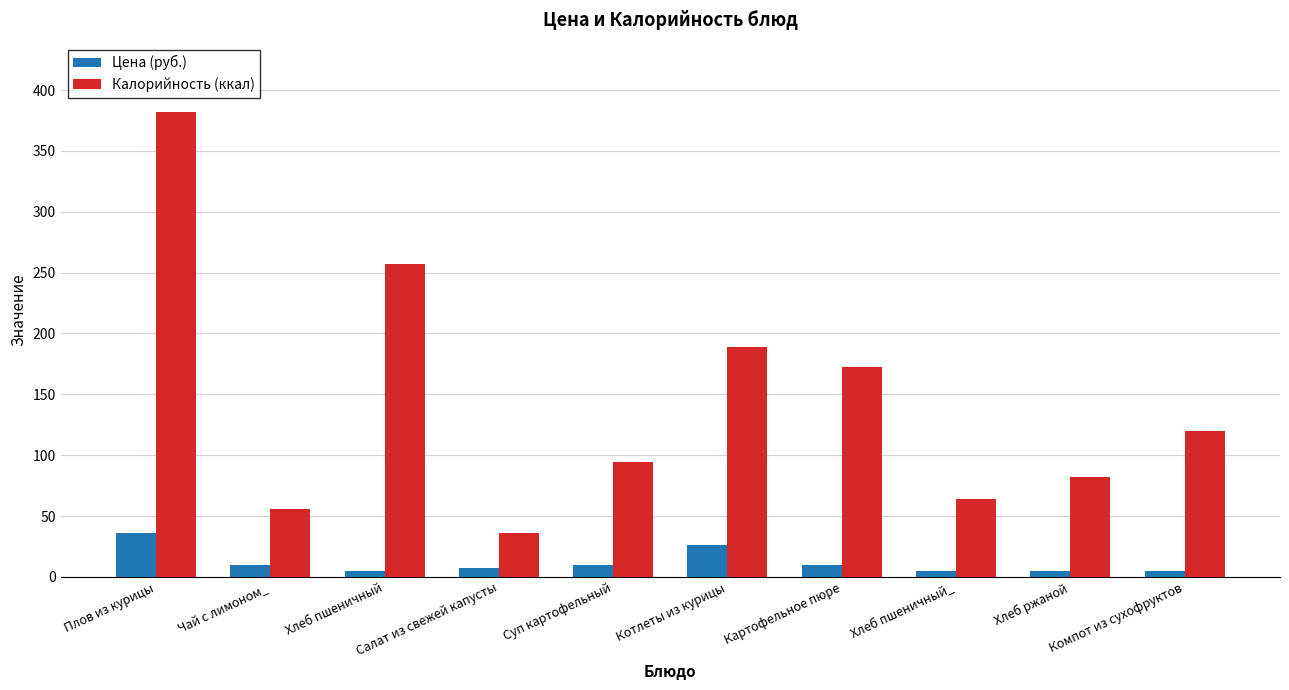

Rank the series by their average value, from highest to lowest.

Калорийность (ккал), Цена (руб.)